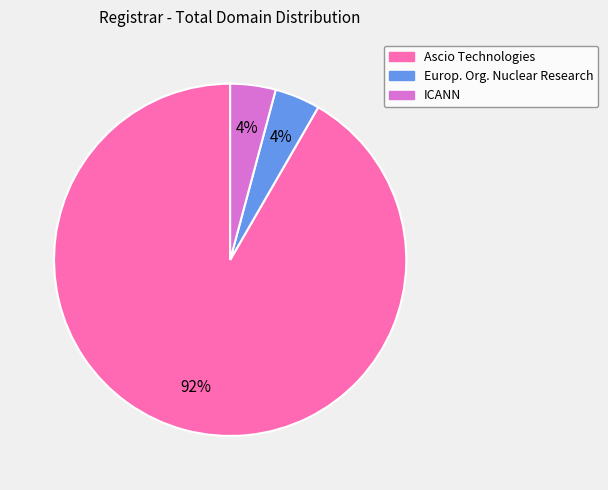

Count the number of slices in the pie.

3